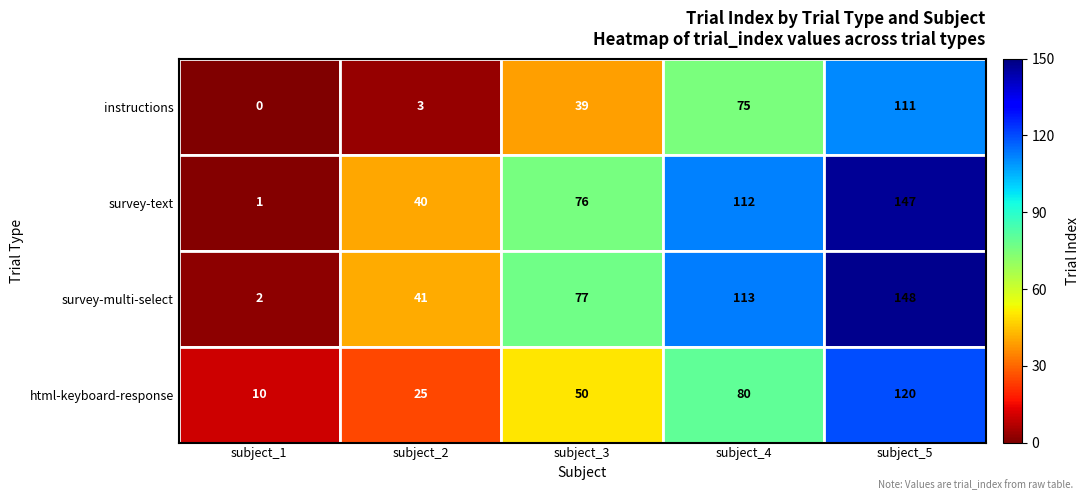

What is the maximum value shown in the chart?

148